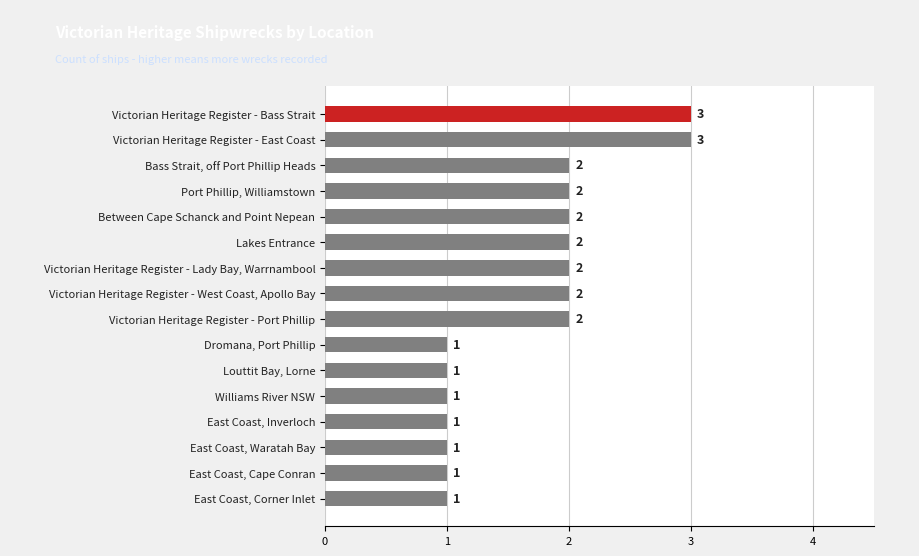

What is the sum of the values at Port Phillip, Williamstown and Victorian Heritage Register - Port Phillip?

4